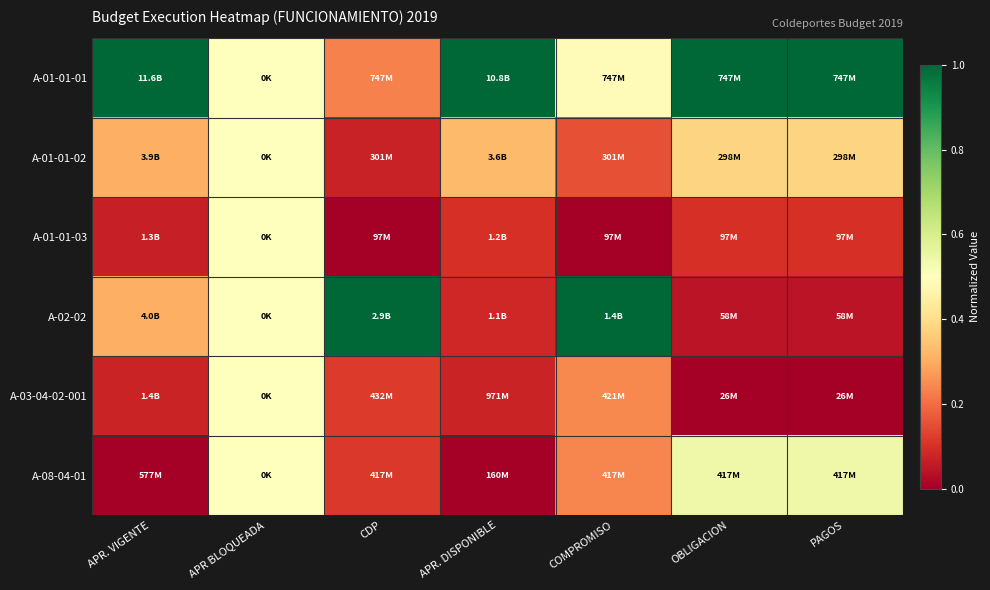

Which has a higher value, COMPROMISO or APR BLOQUEADA?

APR BLOQUEADA